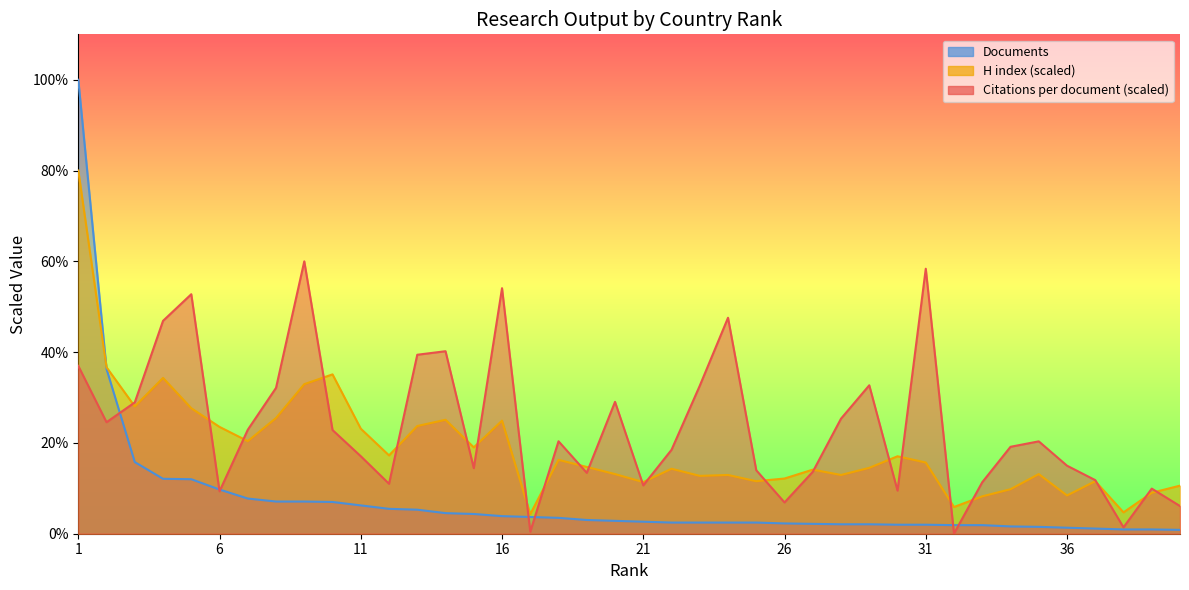

At which category does H index reach its first local peak?

4